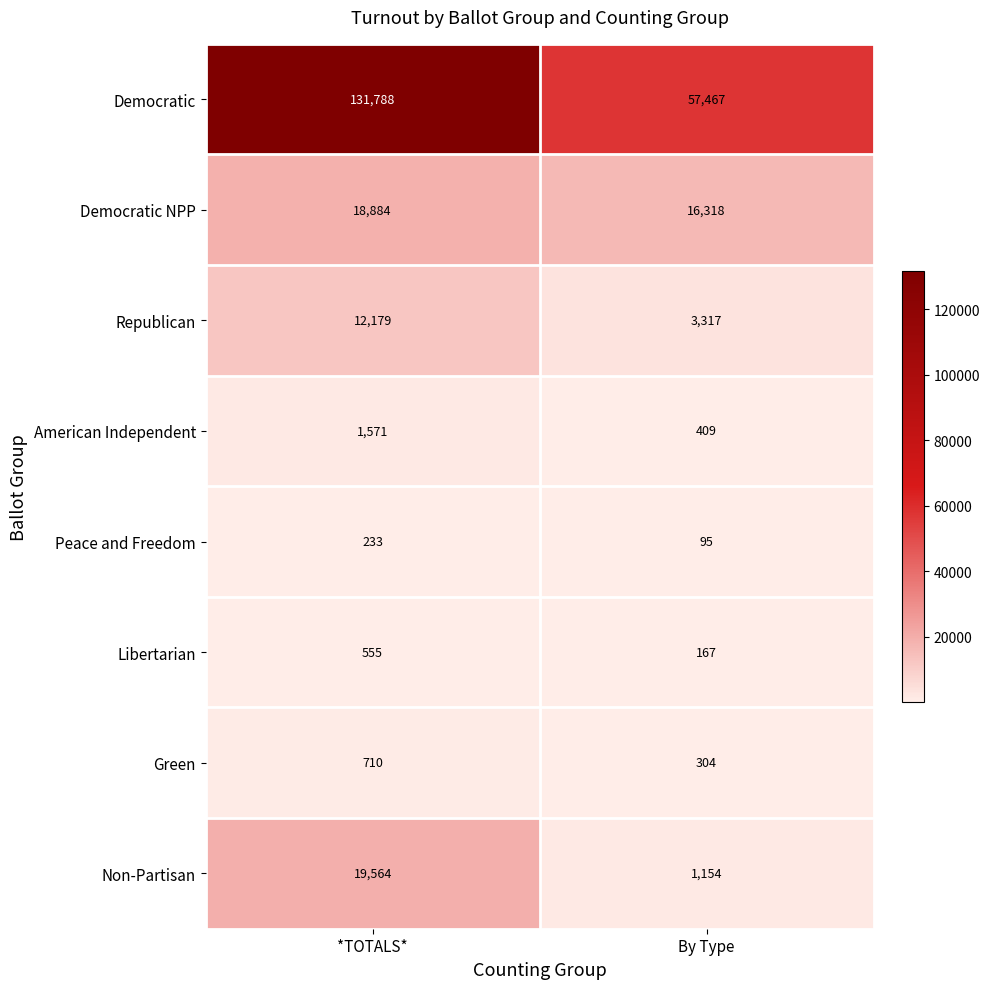

The Libertarian series shows 147 at *TOTALS*. True or false?

False